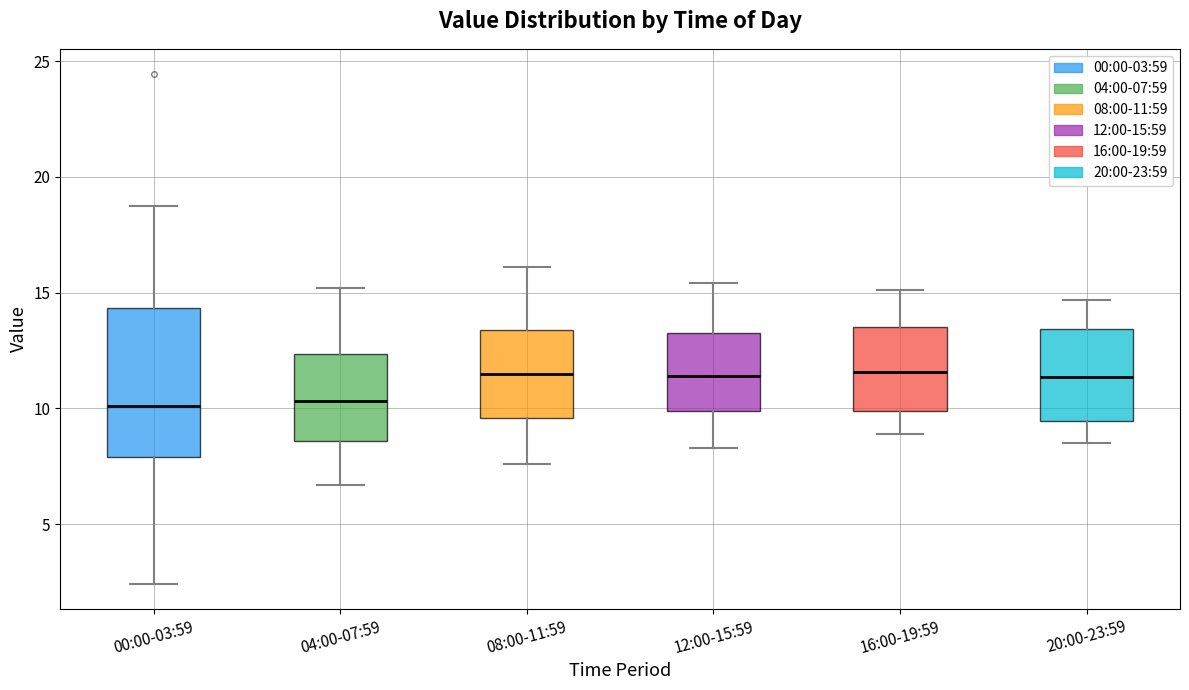

Where does the upper whisker of the box for 16:00-19:59 end on the y-axis? The values are not printed on the chart, so give them approximately, as read against the axis.

15.0